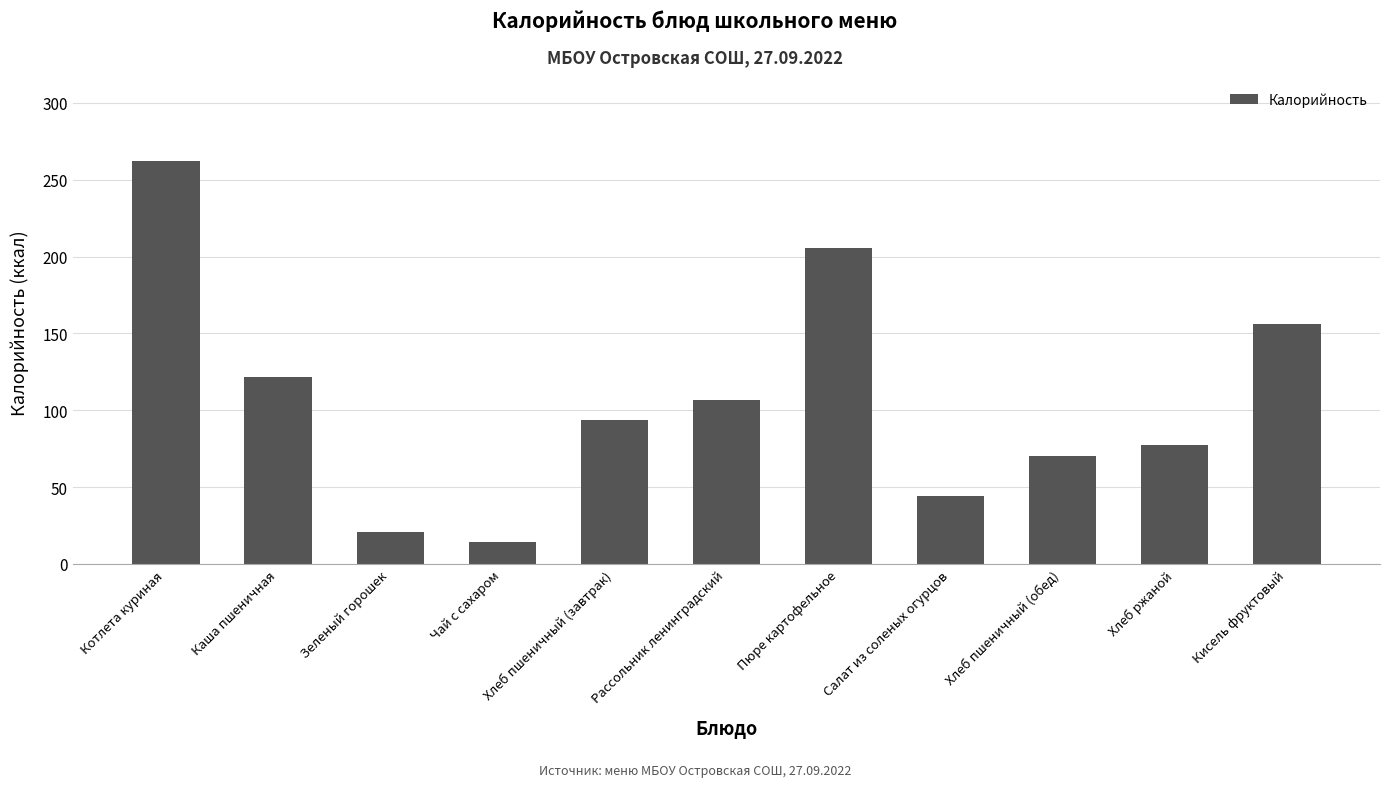

How many data points are above 93?

6